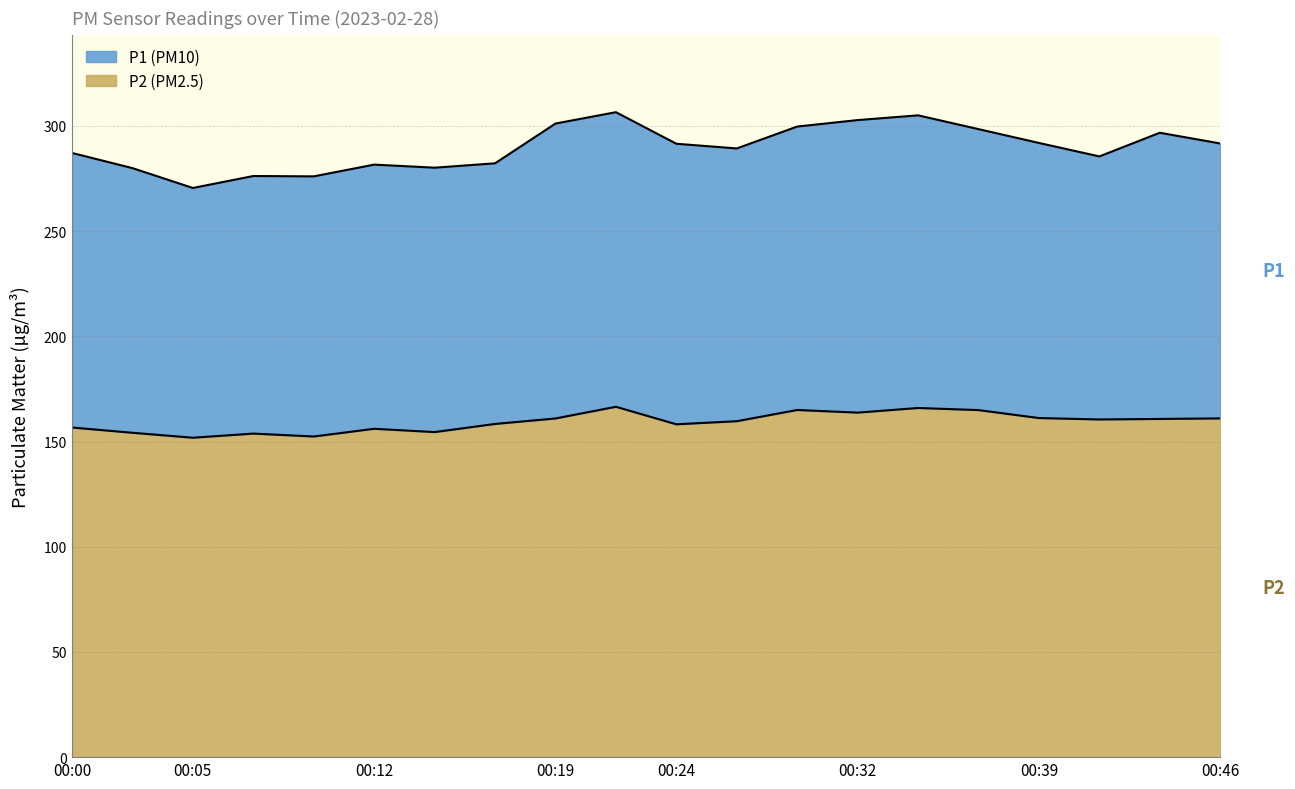

Rank the series by their maximum value, from lowest to highest.

P2, P1